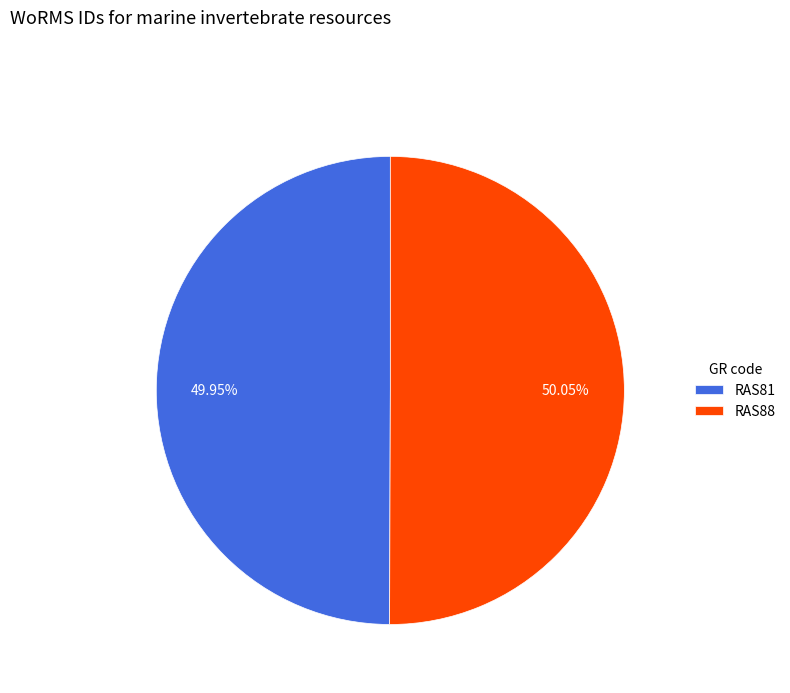

Is the sum of RAS81 and RAS88 greater than half?

Yes